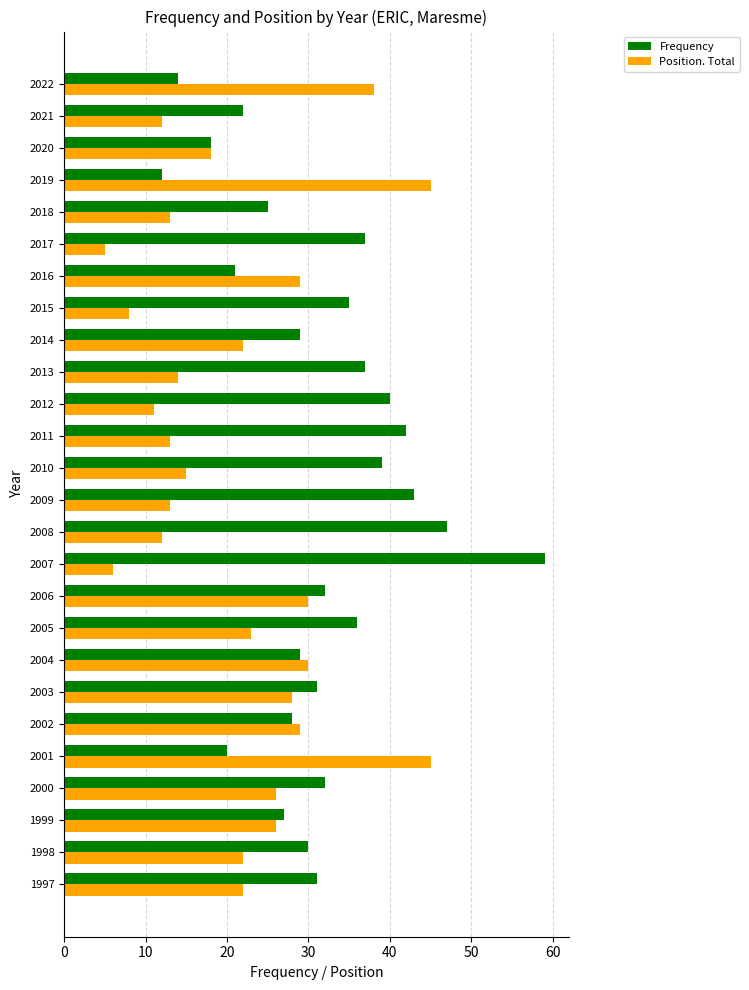

True or false: Position. Total has a value of 45 at 2019.

True